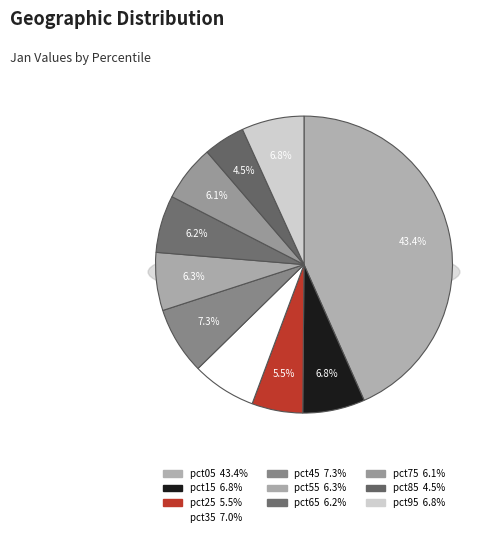

Does pct85 represent more than half of the total?

No